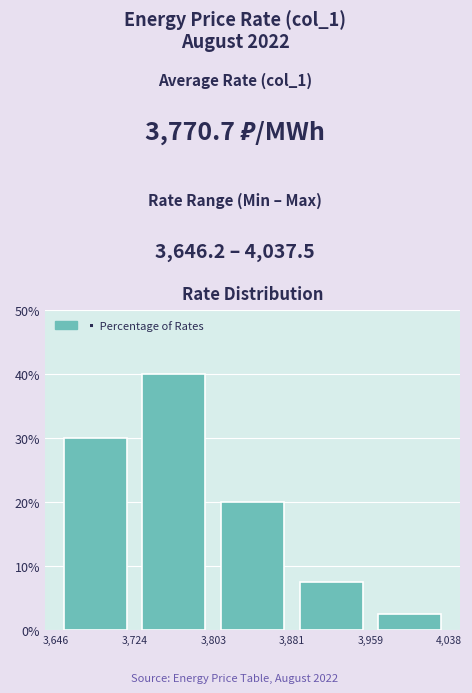

How tall is the bar that spans 3,881 to 3,959 on the x-axis? The values are not printed on the chart, so give them approximately, as read against the axis.

8